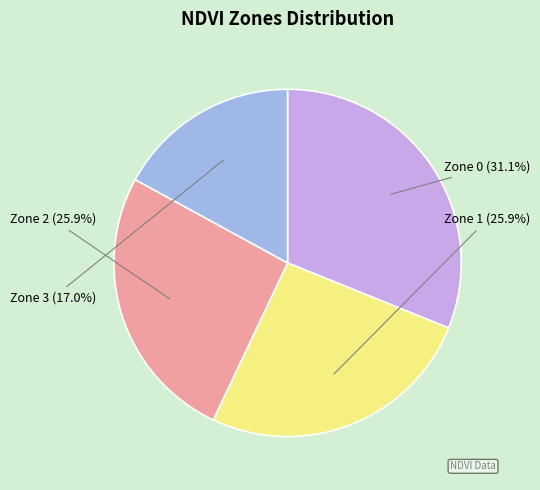

Is the sum of Zone 2 and Zone 0 greater than half?

Yes